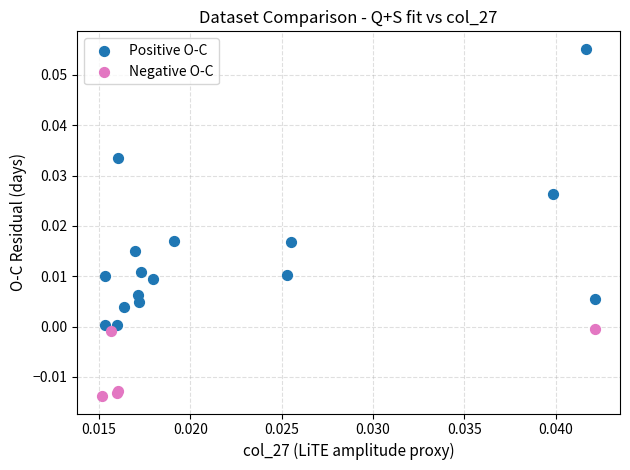

Which series reaches the maximum Y coordinate?

Positive O-C